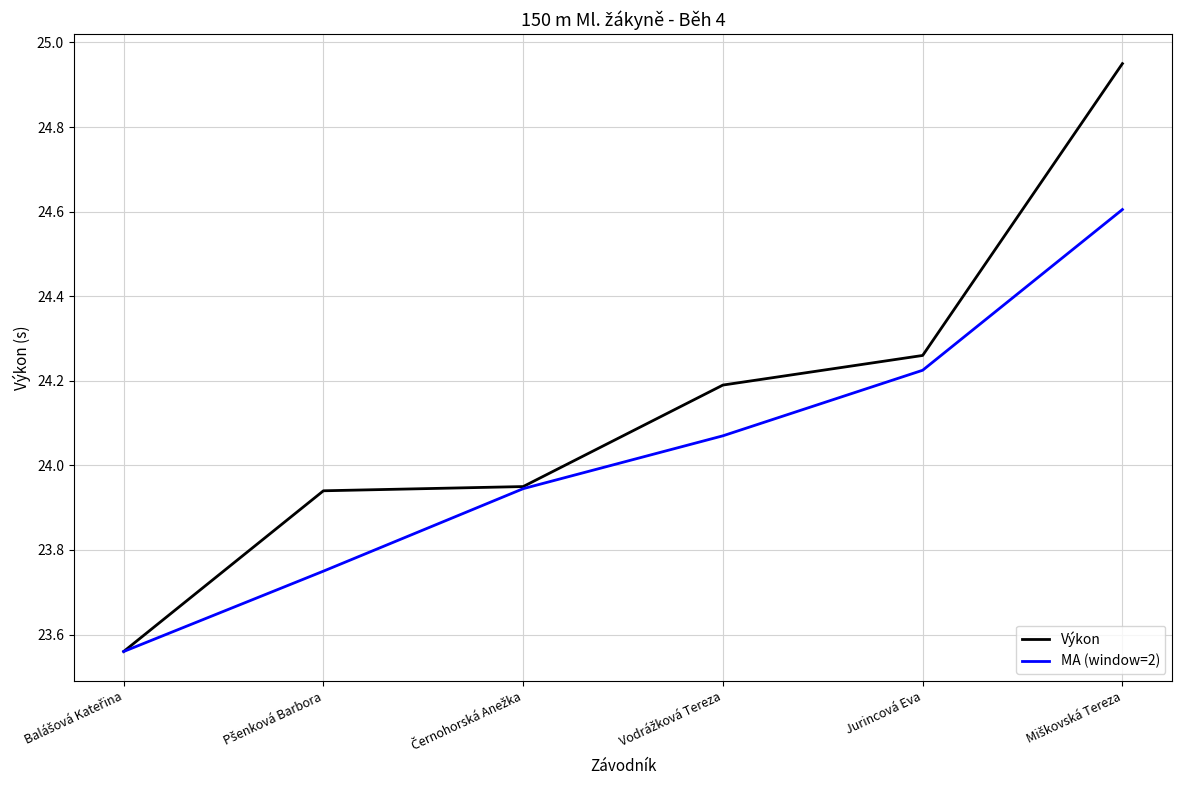

List the series in order of their overall mean, highest first.

Výkon, MA (window=2)